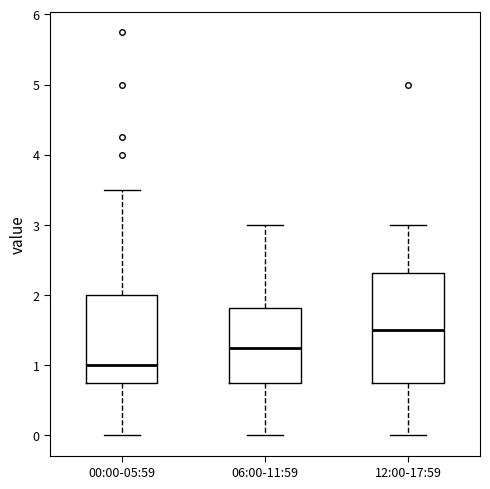

Which box is the tallest, from its lower edge to its upper edge?

12:00-17:59